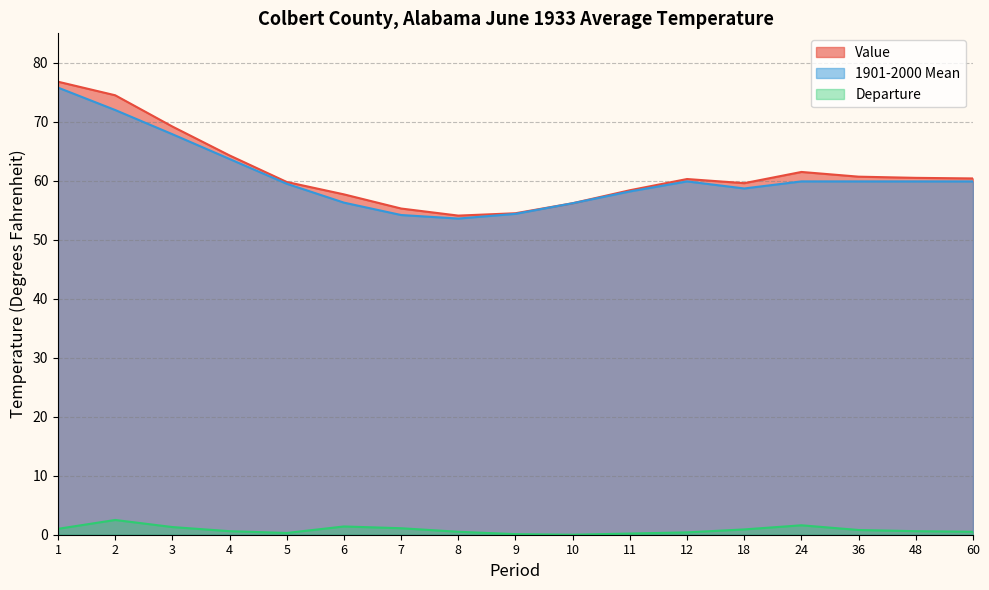

Which category has the highest value across all series?

1